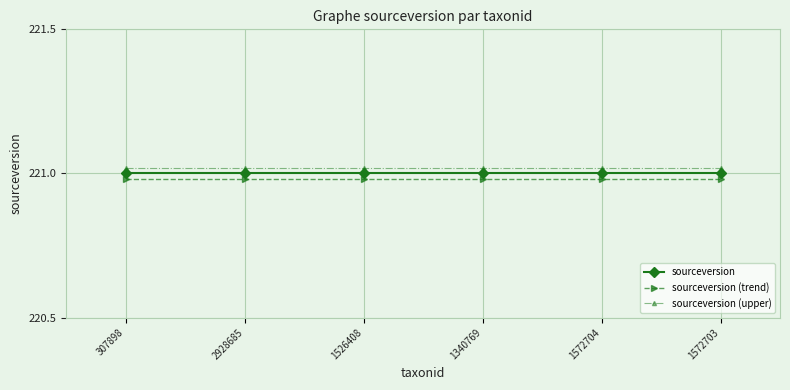

What is the sum of all sourceversion (trend) values?

1325.9